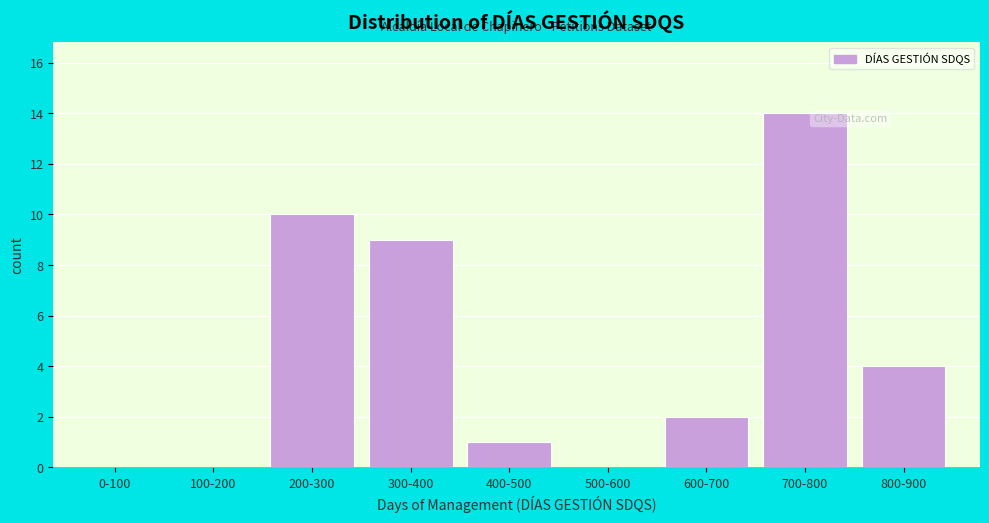

Reading left to right, what are all the values shown in this chart?

0-100=0	100-200=0	200-300=10	300-400=9	400-500=1	500-600=0	600-700=2	700-800=14	800-900=4